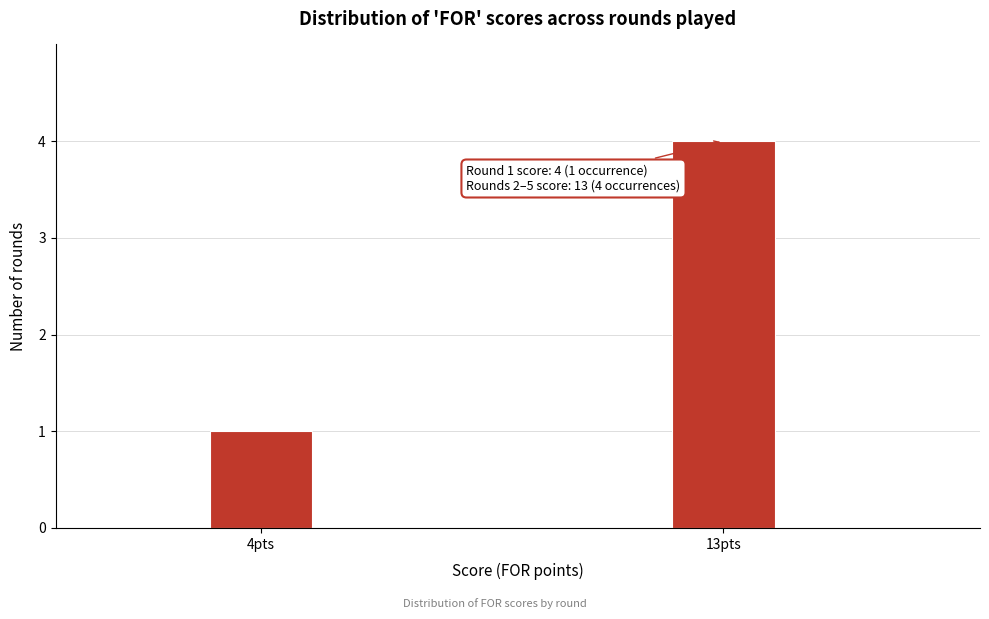

Reading left to right, what are all the values shown in this chart?

1	4